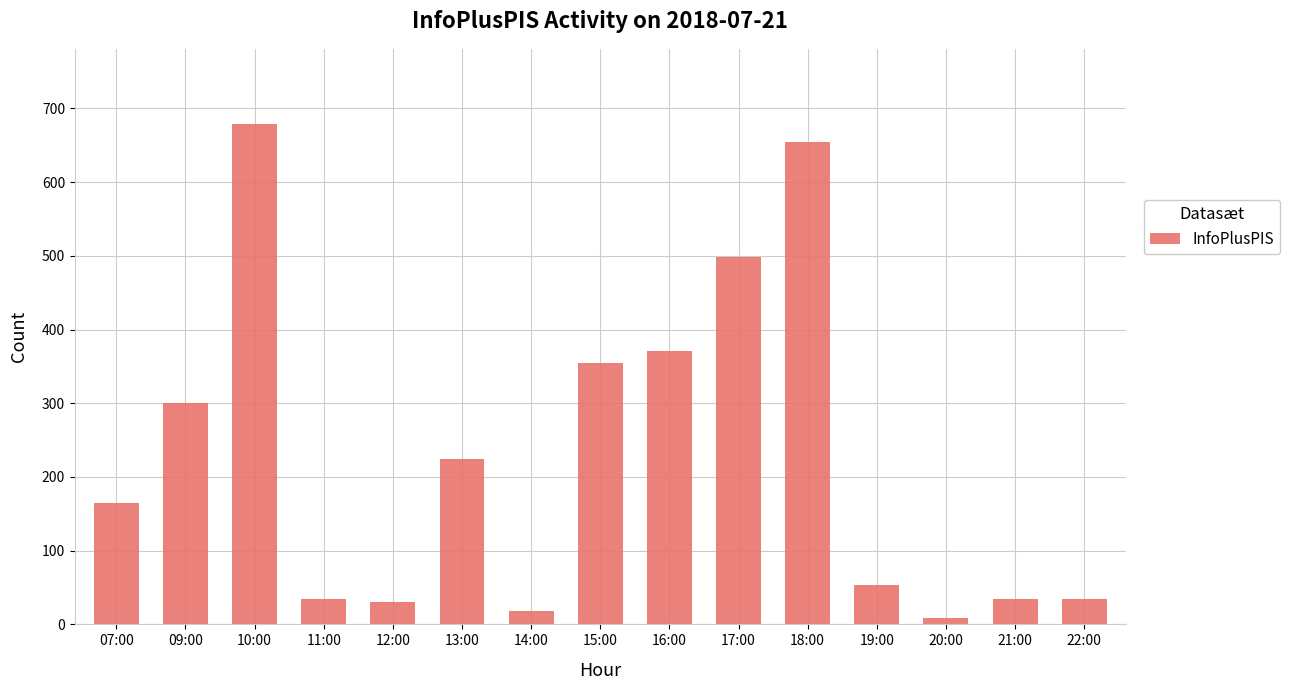

How many distinct data groups are displayed?

1